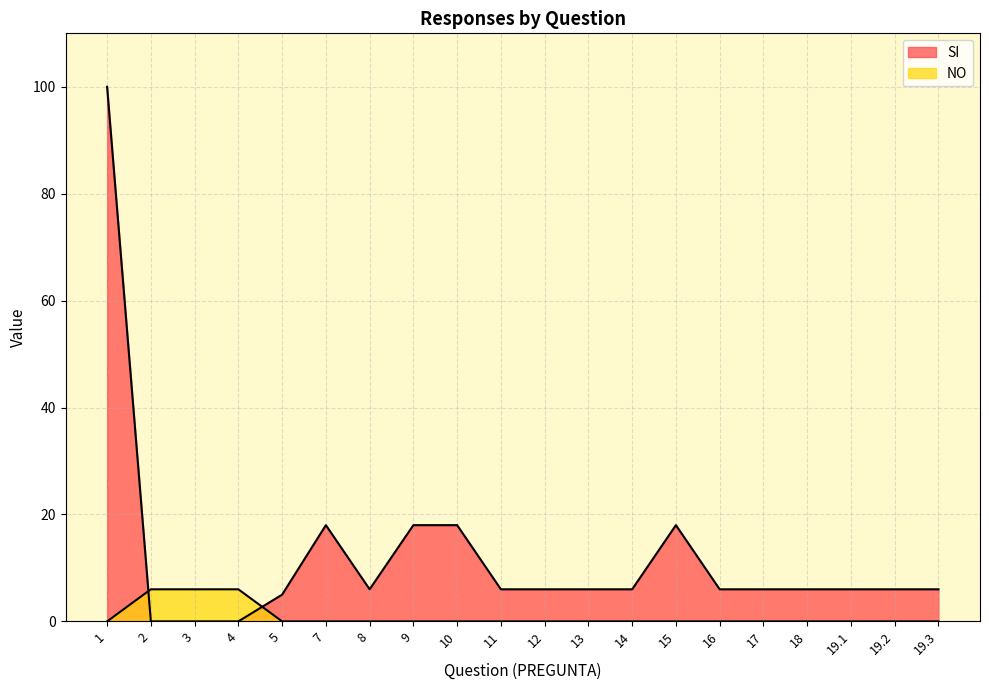

What is the greatest value displayed?

100